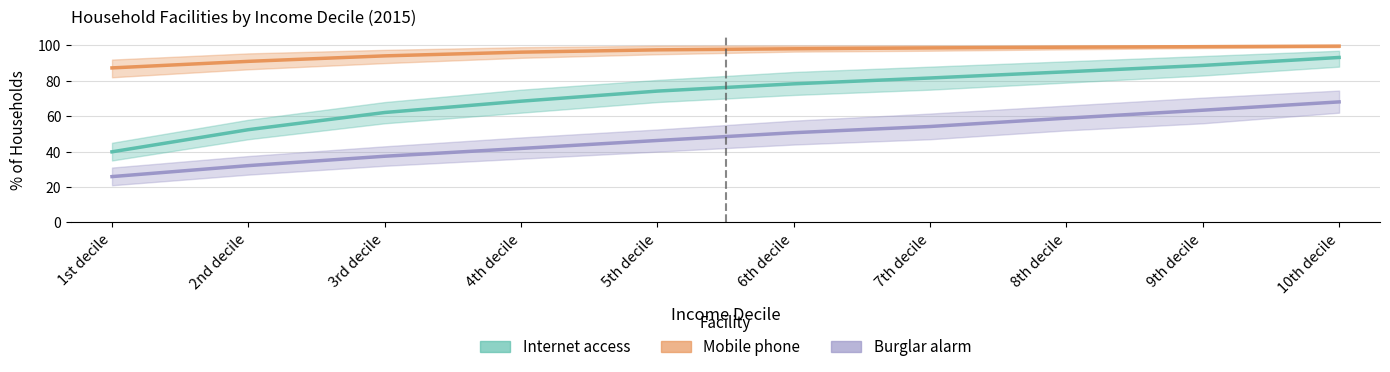

True or false: Burglar alarm has a value of 53.7 at 3rd decile.

False